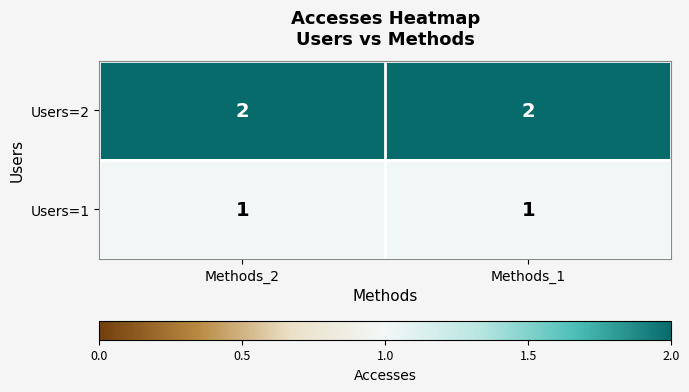

Reading left to right, what are all the values shown in this chart?

Users=2: Methods_2=2	Methods_1=2
Users=1: Methods_2=1	Methods_1=1